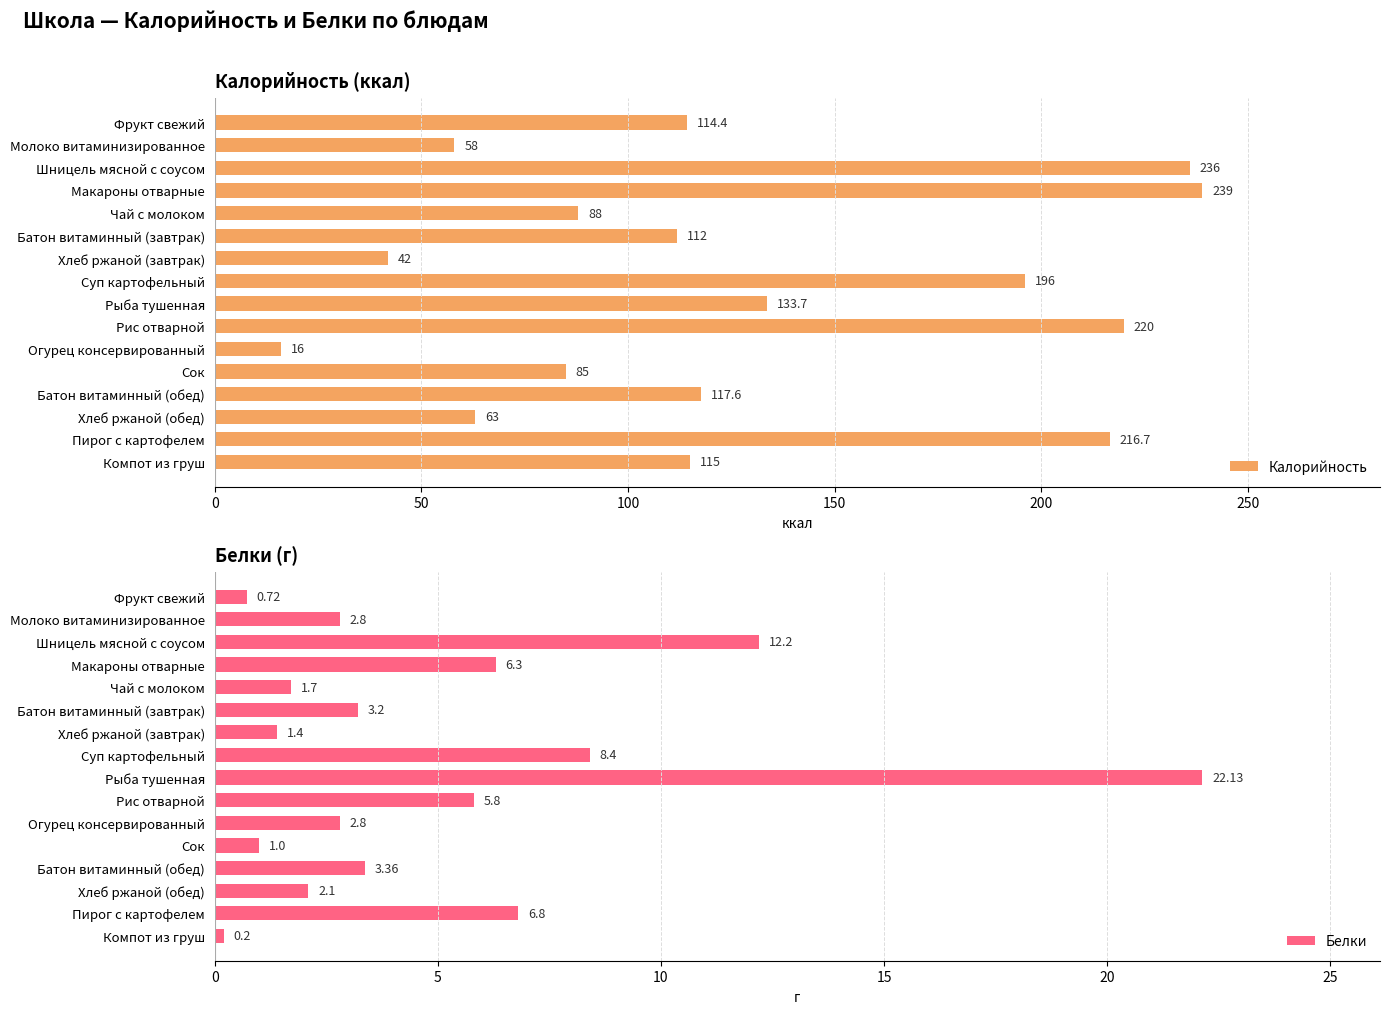

What are all the series names shown in the legend?

Калорийность, Белки